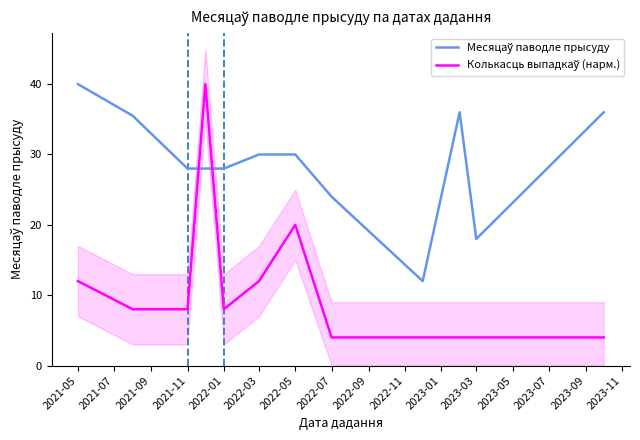

How many intersections are there between Колькасць выпадкаў (нарм.) and Месяцаў паводле прысуду?

2